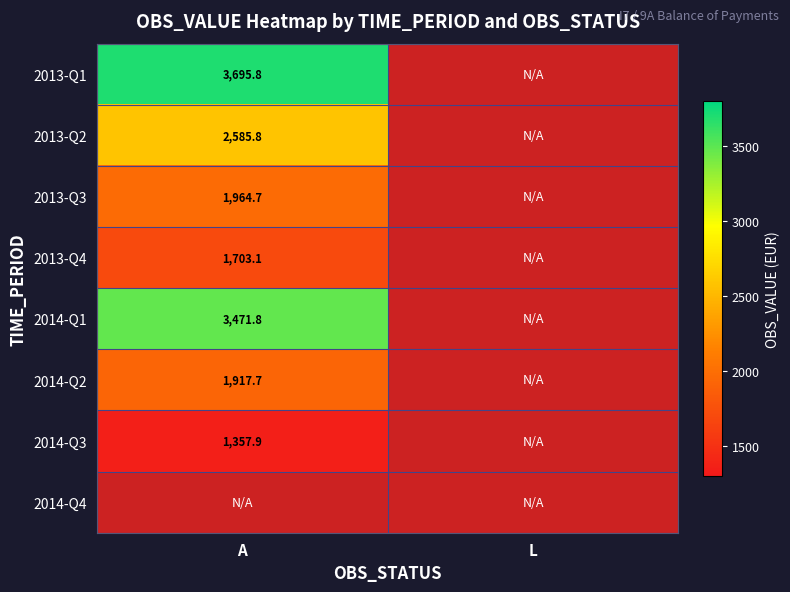

Is it true that 2013-Q4 equals 2548.4 at A?

False